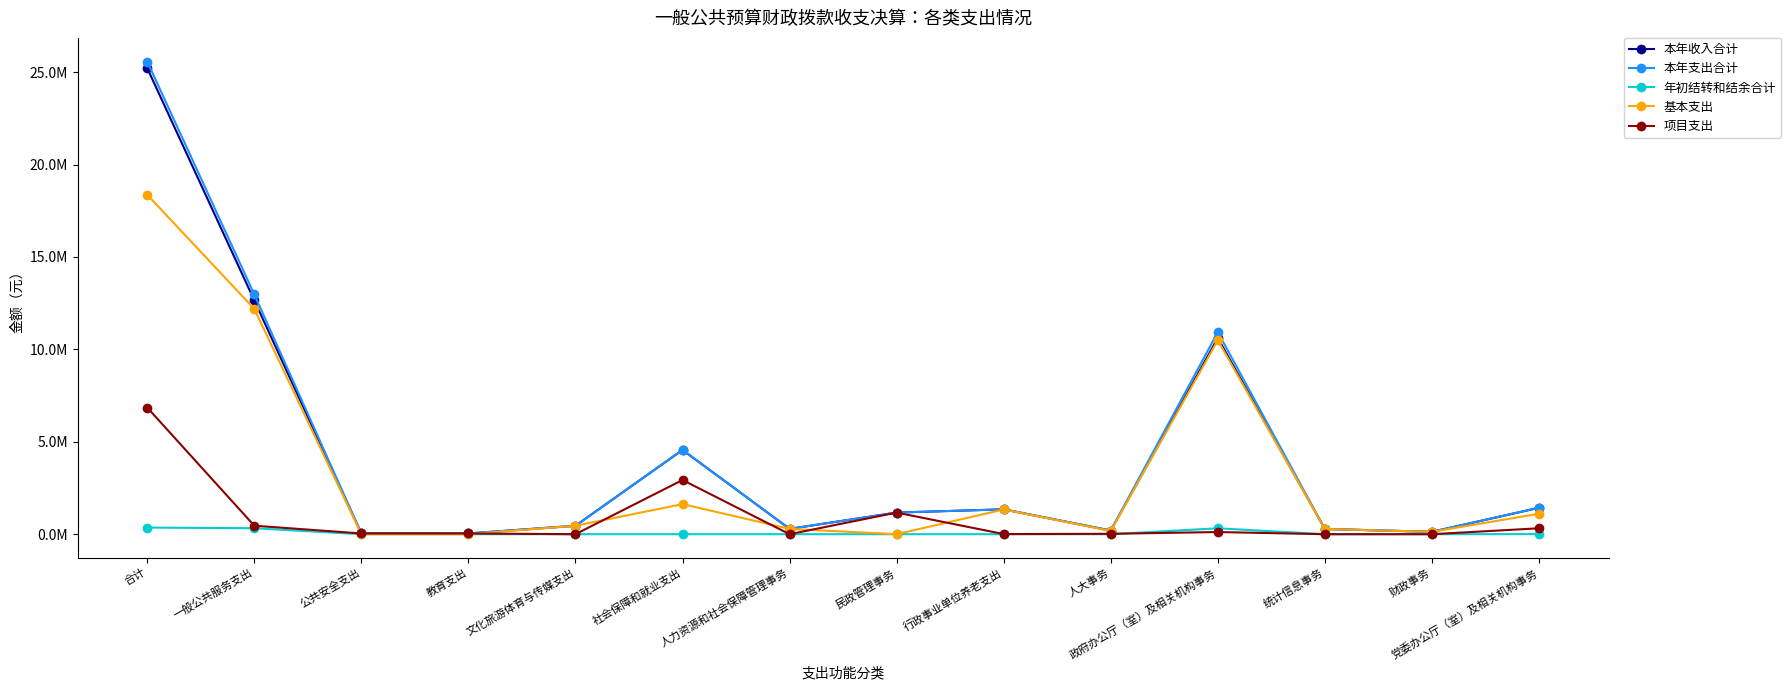

True or false: 基本支出 and 本年支出合计 cross at least once.

False